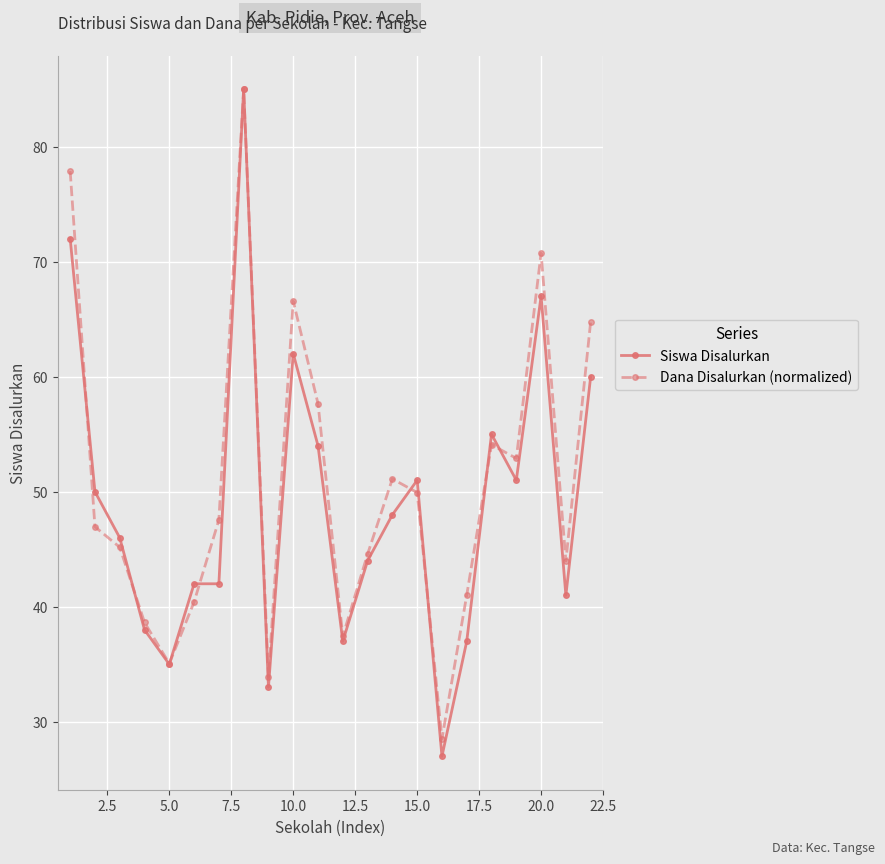

Does the chart have visible grid lines?

Yes